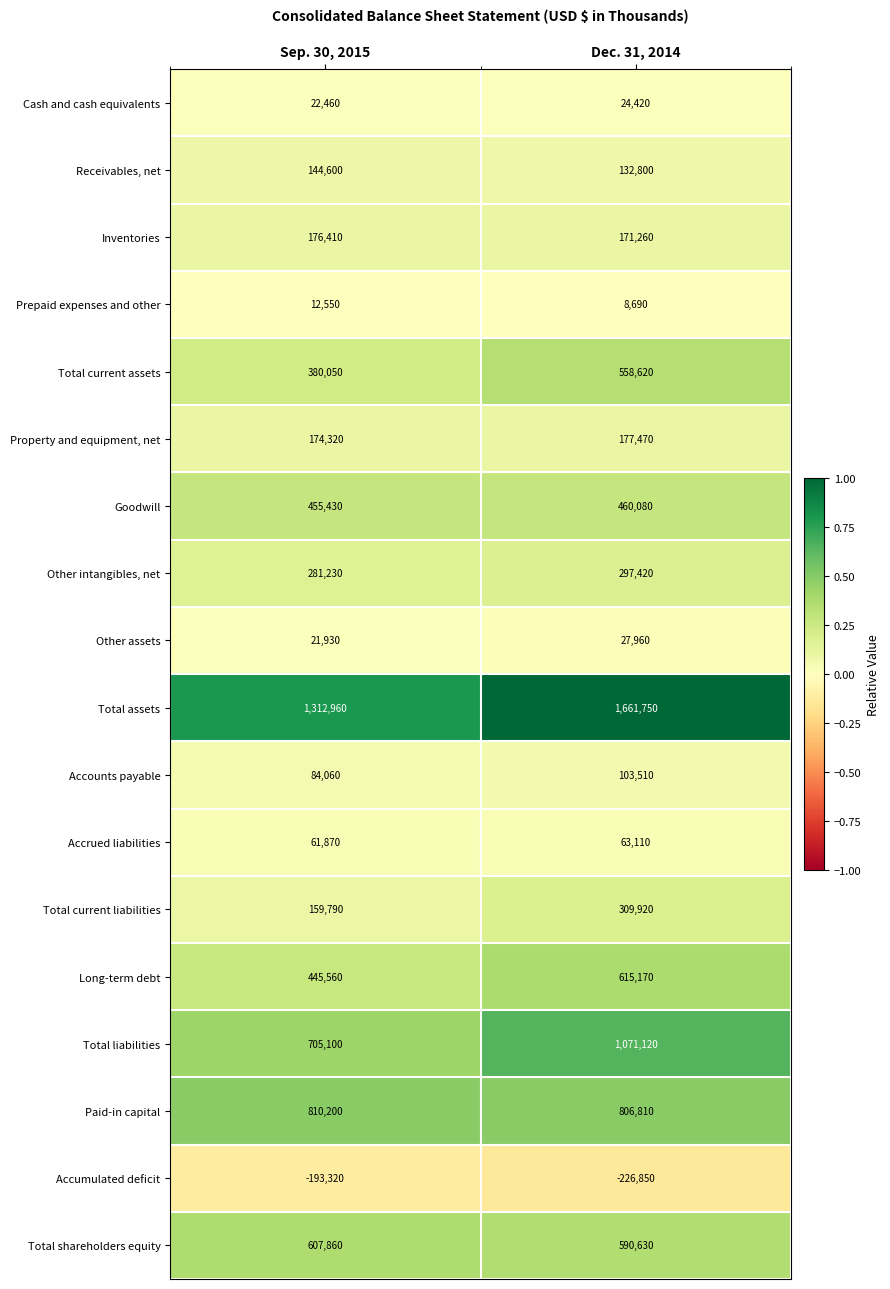

Where is Total assets nearest to the value 1487355?

Sep. 30, 2015